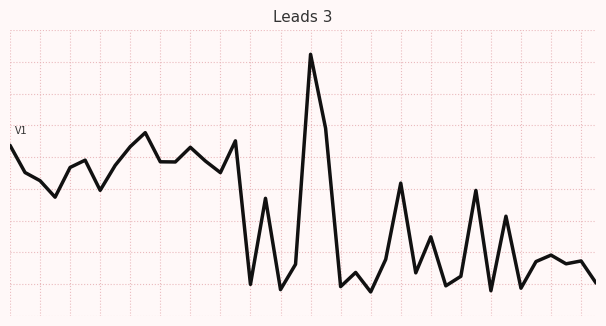

How many interior local peaks (higher than both neighbors) does the data have?

13